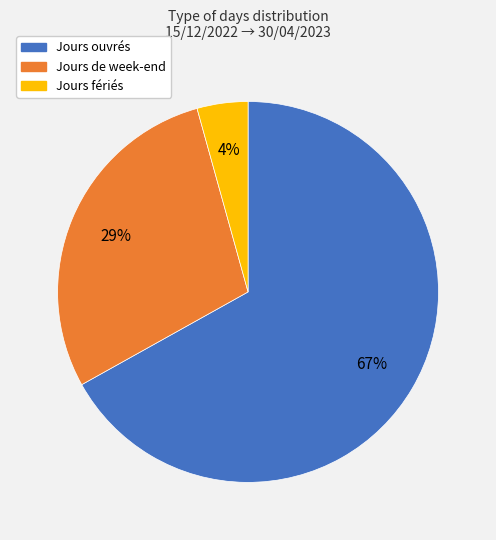

How many slices are in this pie chart?

3